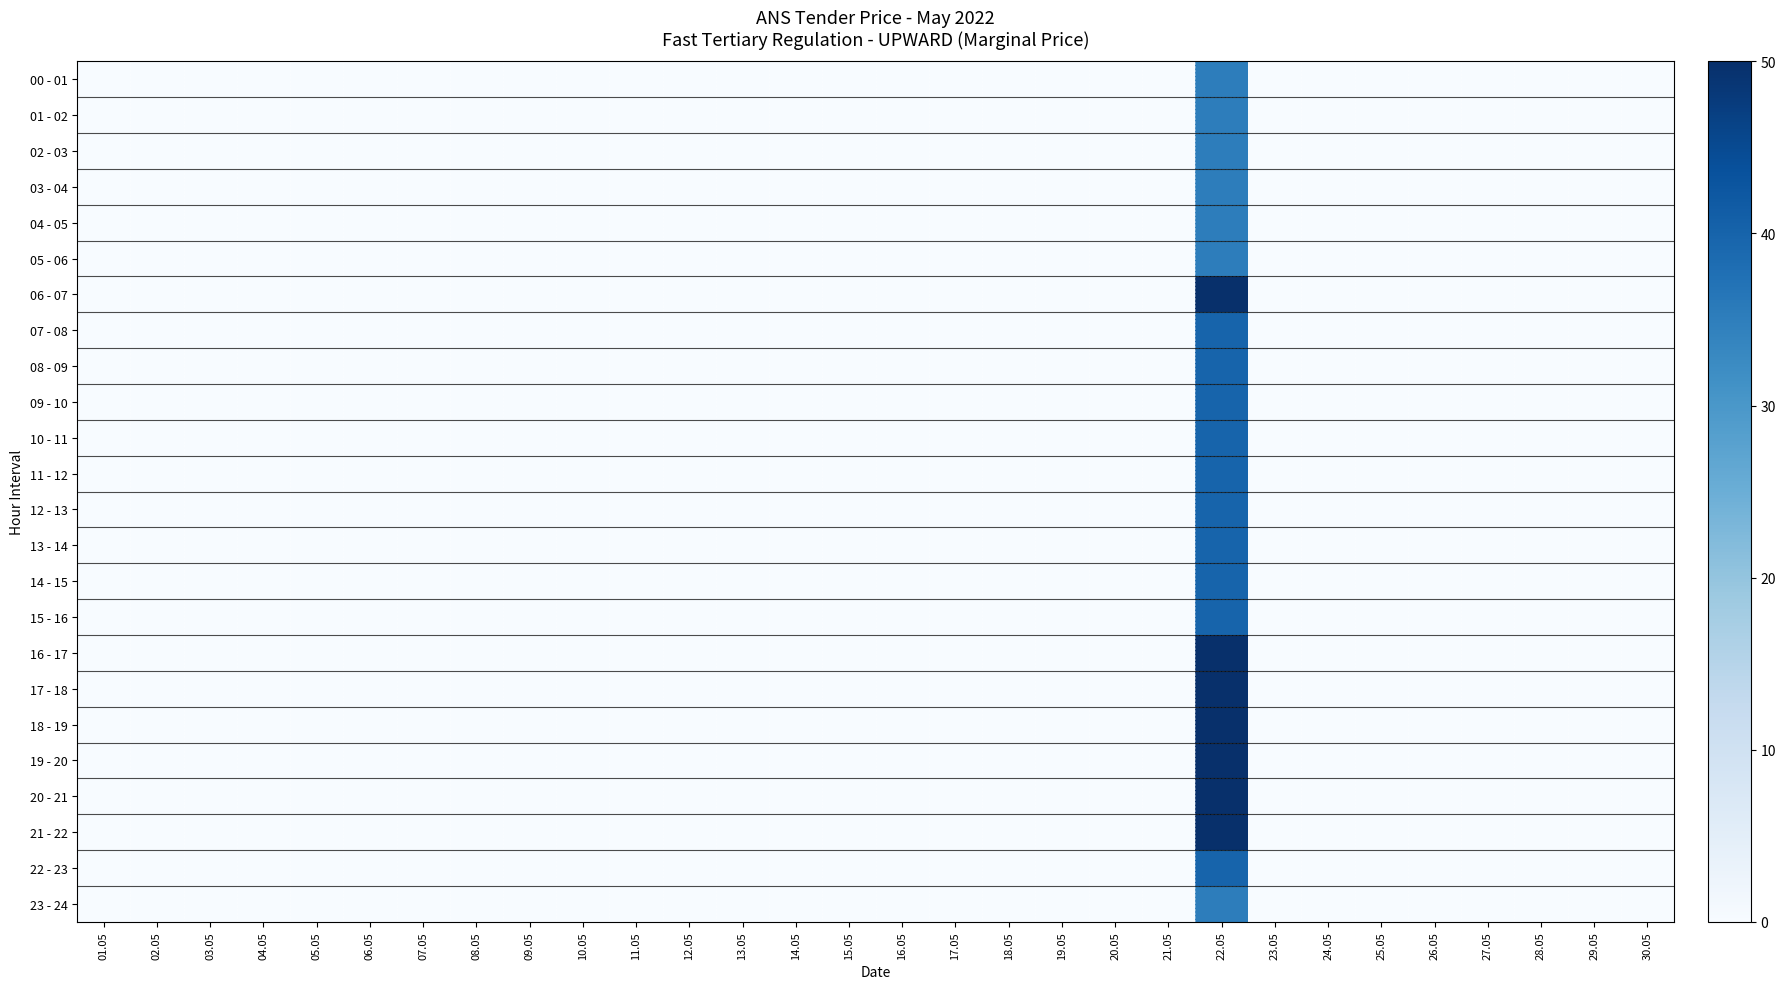

List the series in order of their peak value, highest first.

06 - 07, 16 - 17, 17 - 18, 18 - 19, 19 - 20, 20 - 21, 21 - 22, 07 - 08, 08 - 09, 09 - 10, 10 - 11, 11 - 12, 12 - 13, 13 - 14, 14 - 15, 15 - 16, 22 - 23, 00 - 01, 01 - 02, 02 - 03, 03 - 04, 04 - 05, 05 - 06, 23 - 24